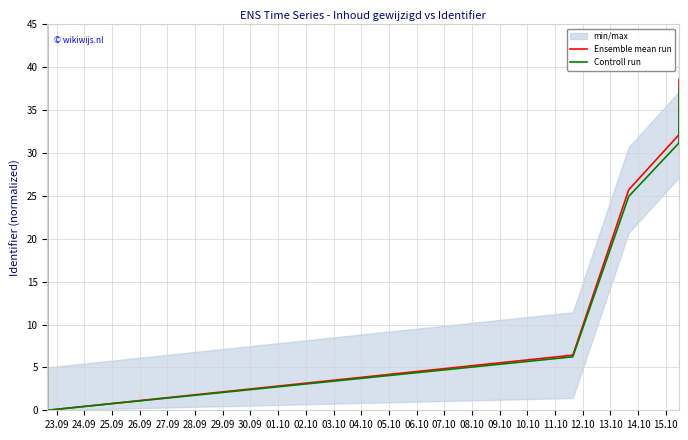

What is the value of the Ensemble mean run point at the 6th from the left?

32.1